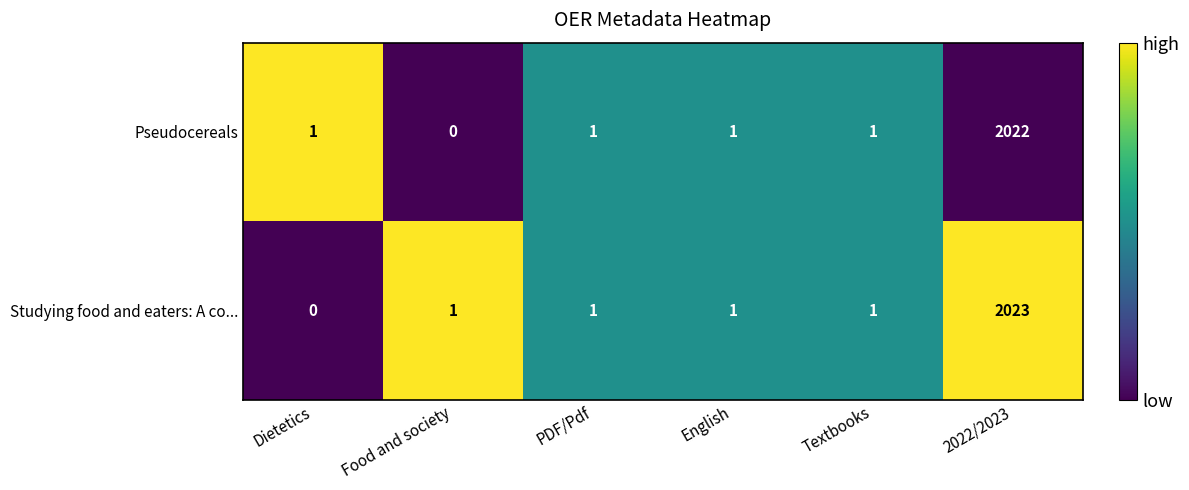

Which series has the largest total across all categories?

Studying food and eaters: A co...